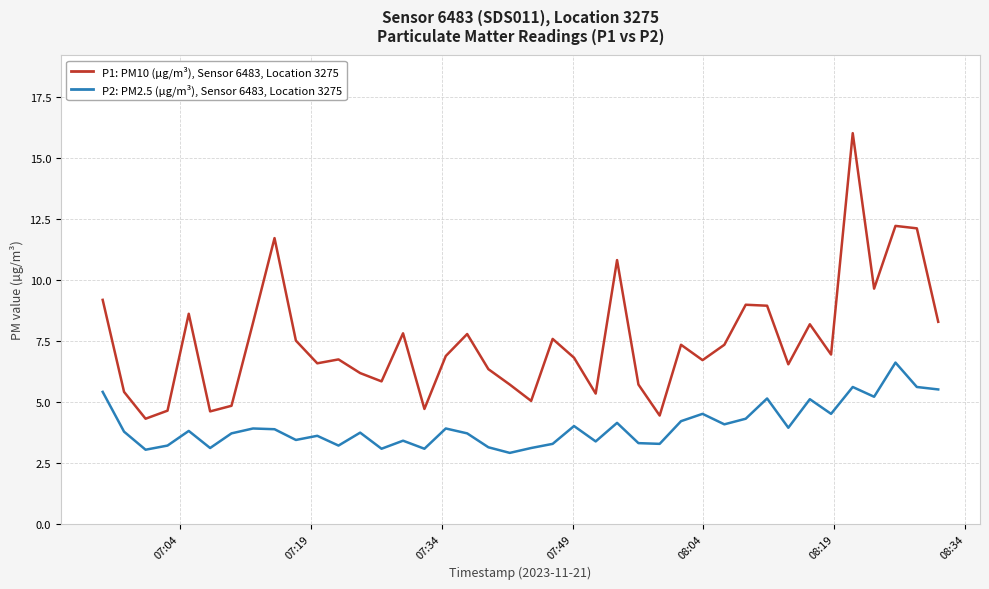

What is the smallest value displayed?

2.9